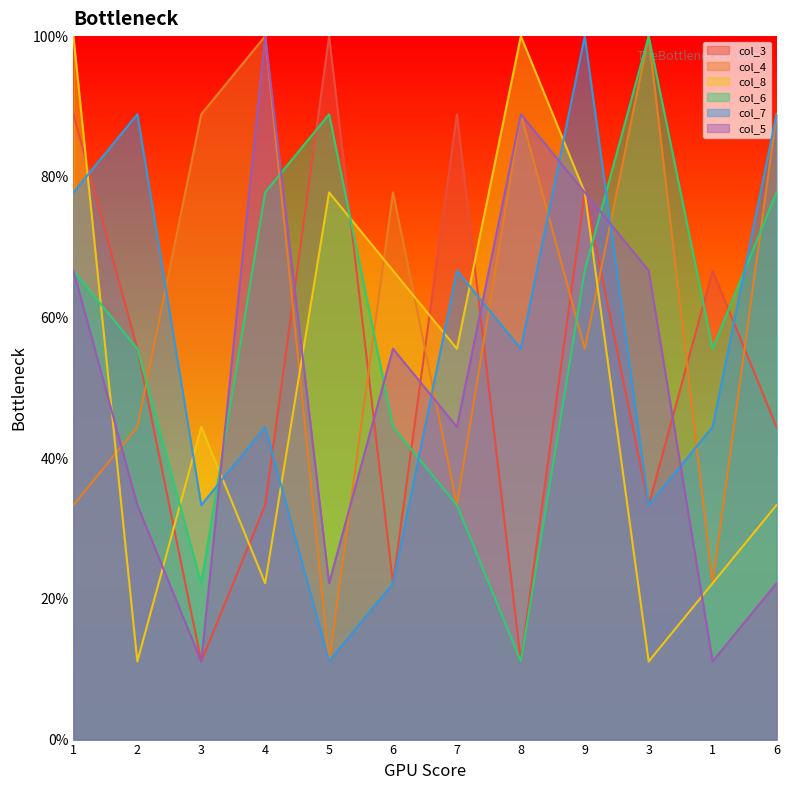

List the labels in order of col_7 value, smallest first.

5, 6, 3, 3, 4, 1, 8, 7, 1, 2, 6, 9